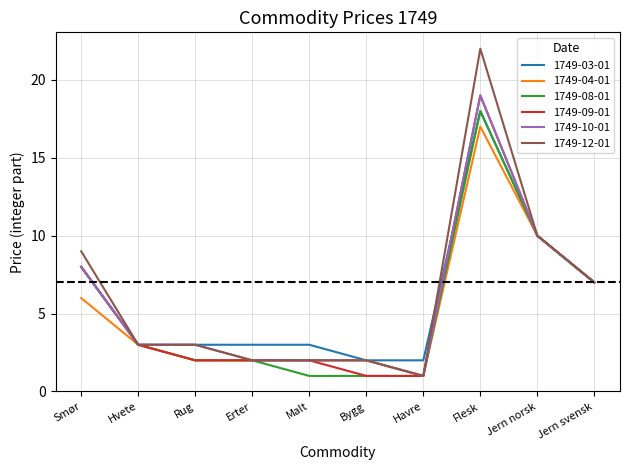

Which label corresponds to the largest value in the chart?

Flesk